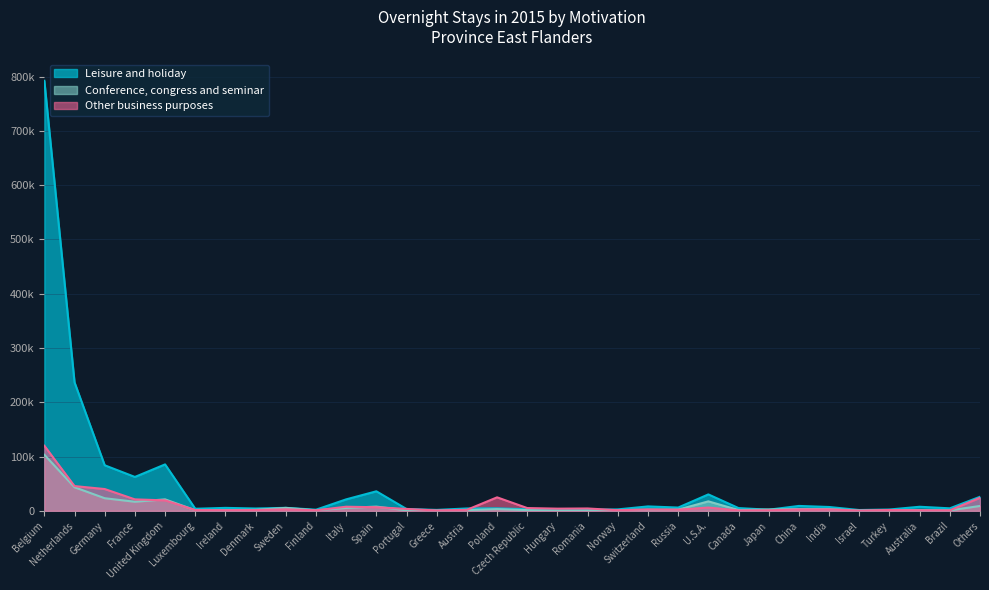

Between United Kingdom and Switzerland, which series saw the biggest shift?

Leisure and holiday